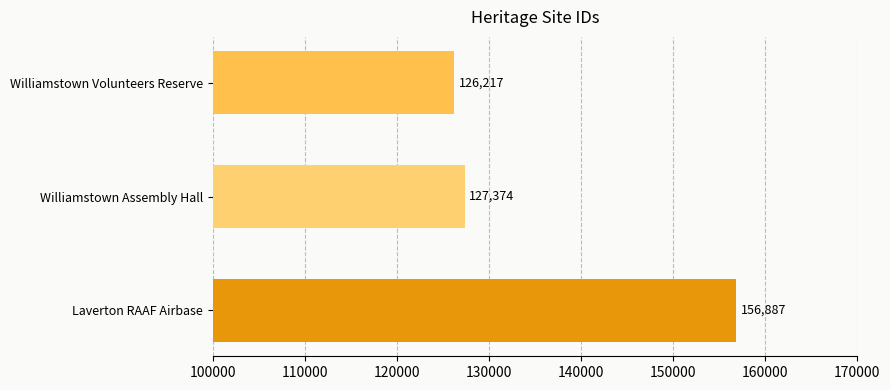

Rank the categories by value from highest to lowest.

Laverton RAAF Airbase, Williamstown Assembly Hall, Williamstown Volunteers Reserve